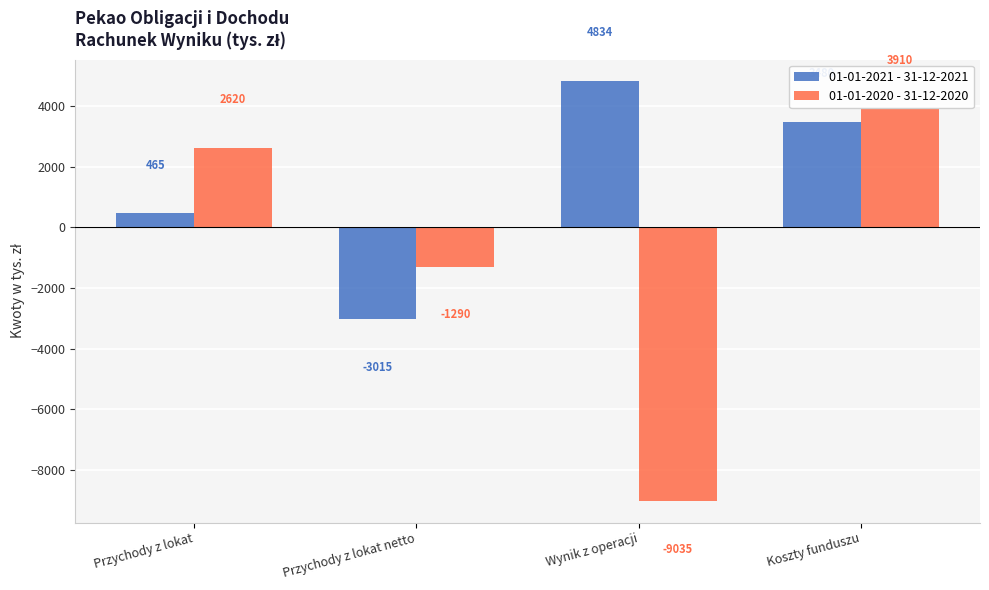

Reading right to left, extract all data points from this chart.

01-01-2021 - 31-12-2021: 3480	4834	-3015	465
01-01-2020 - 31-12-2020: 3910	-9035	-1290	2620